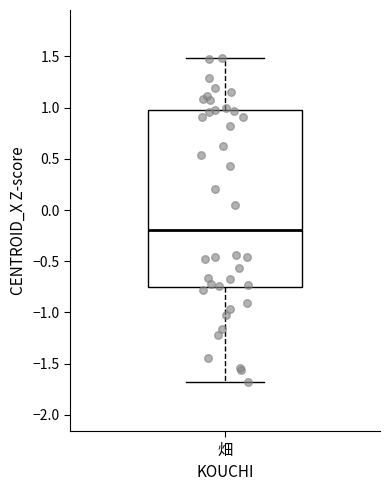

Where does the lower whisker of the box for 畑 end on the y-axis? The values are not printed on the chart, so give them approximately, as read against the axis.

-1.70